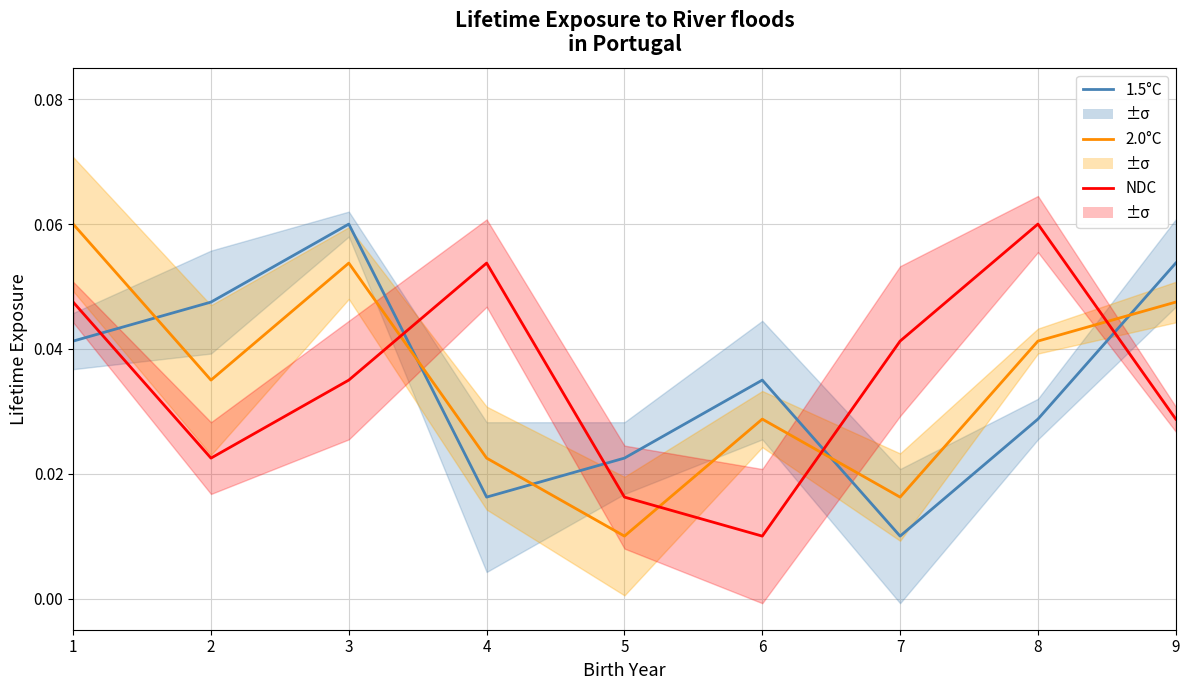

Is the value of 2.0°C at 5 greater than the value of NDC at 4?

No